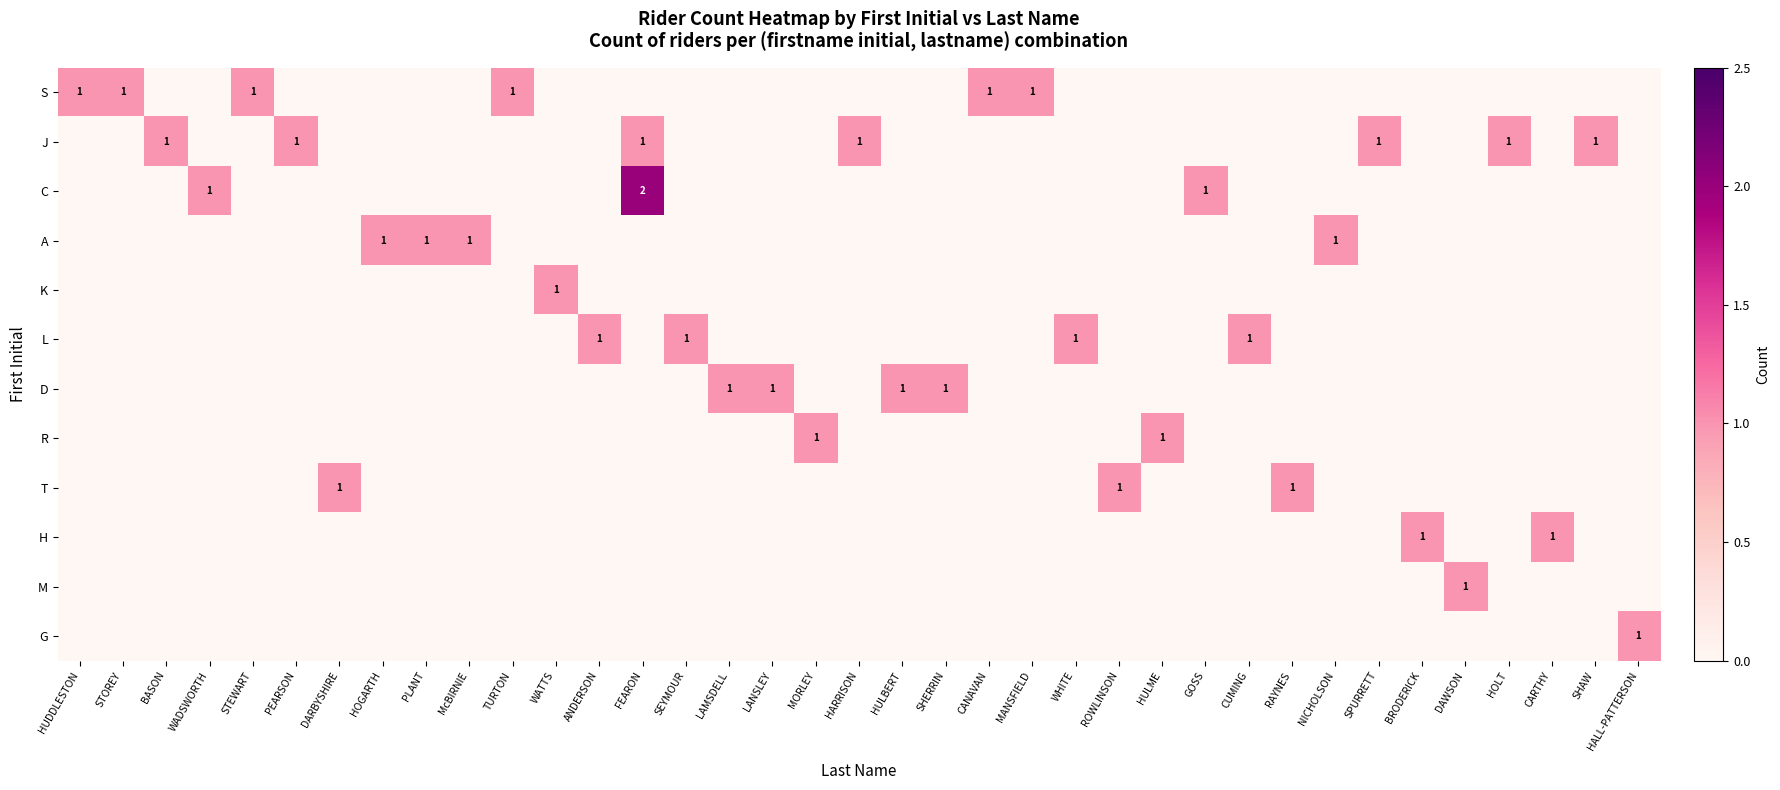

Which series has the largest range (max minus min)?

C